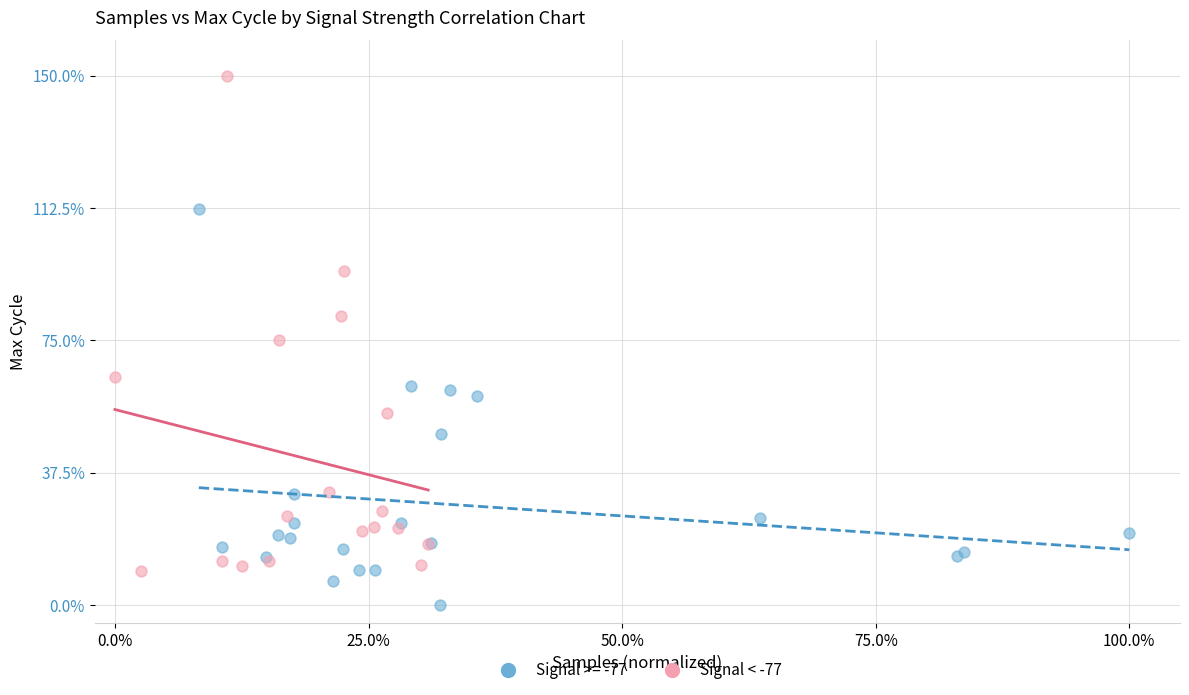

Which series reaches the maximum Y coordinate?

Signal < -77